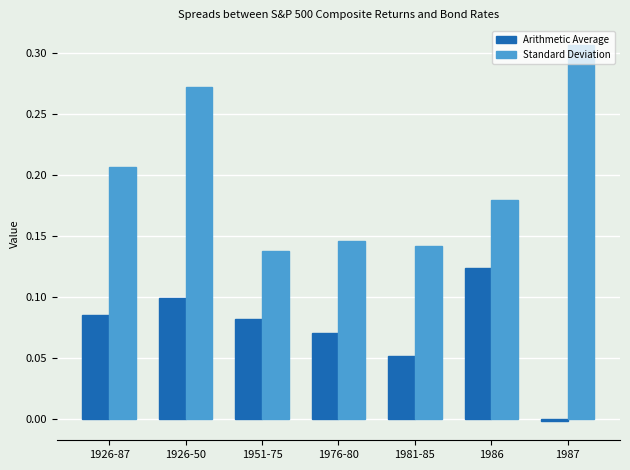

Which series changed the most between 1981-85 and 1987?

Standard Deviation